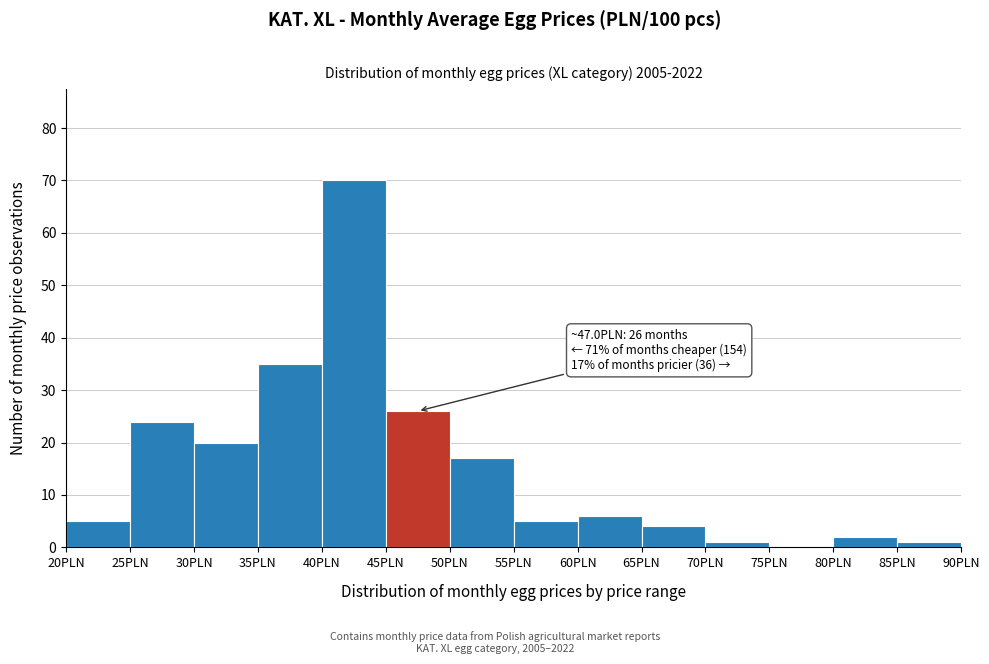

Over which range of the x-axis is the bar tallest?

40 to 45